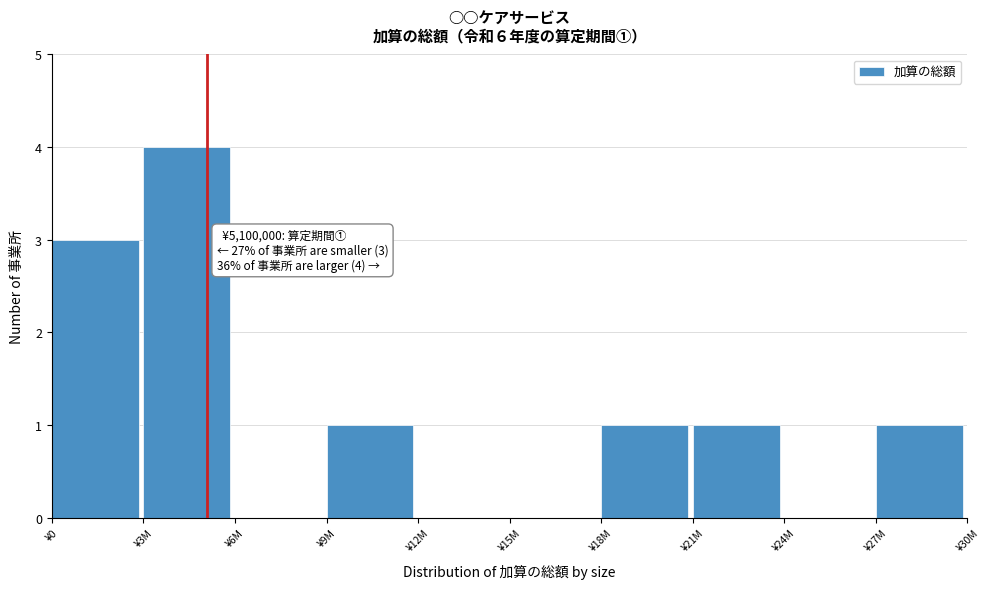

Reading left to right, list all the values displayed in this chart.

¥0=3	¥3M=4	¥6M=0	¥9M=1	¥12M=0	¥15M=0	¥18M=1	¥21M=1	¥24M=0	¥27M=1